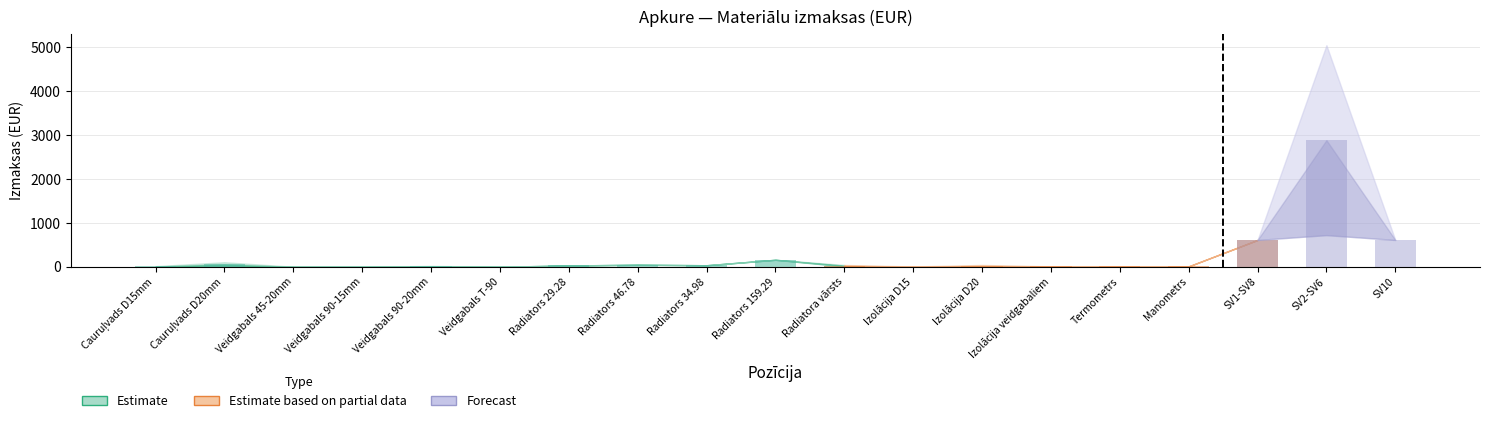

What is the maximum value shown in the chart?

5040.0